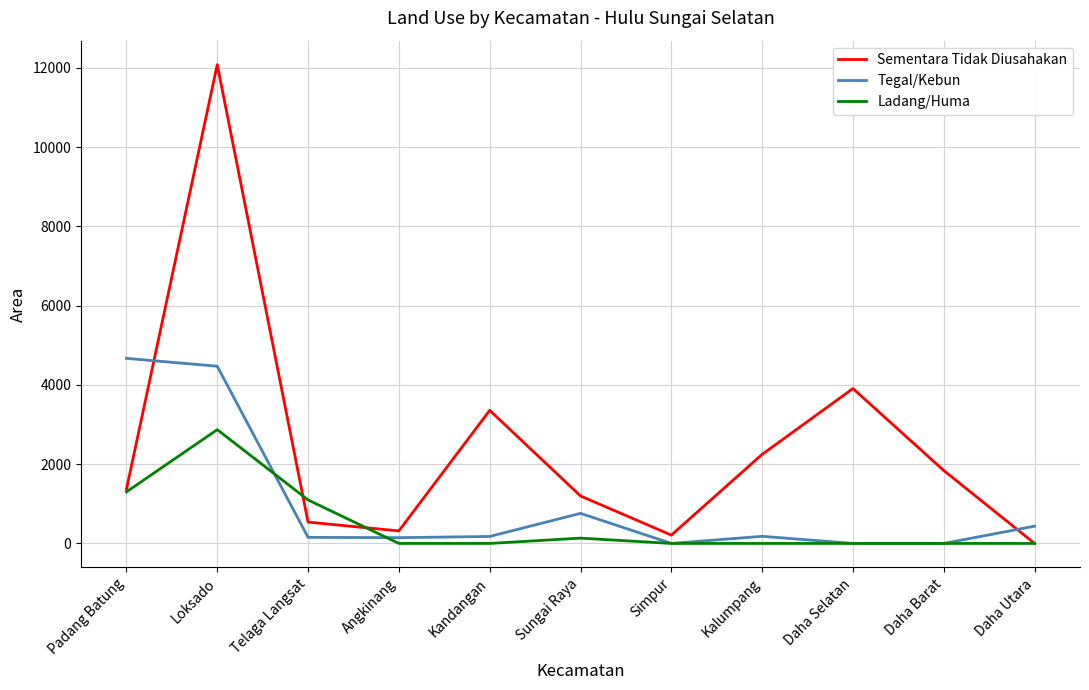

Where is the first local maximum for Sementara Tidak Diusahakan?

Loksado